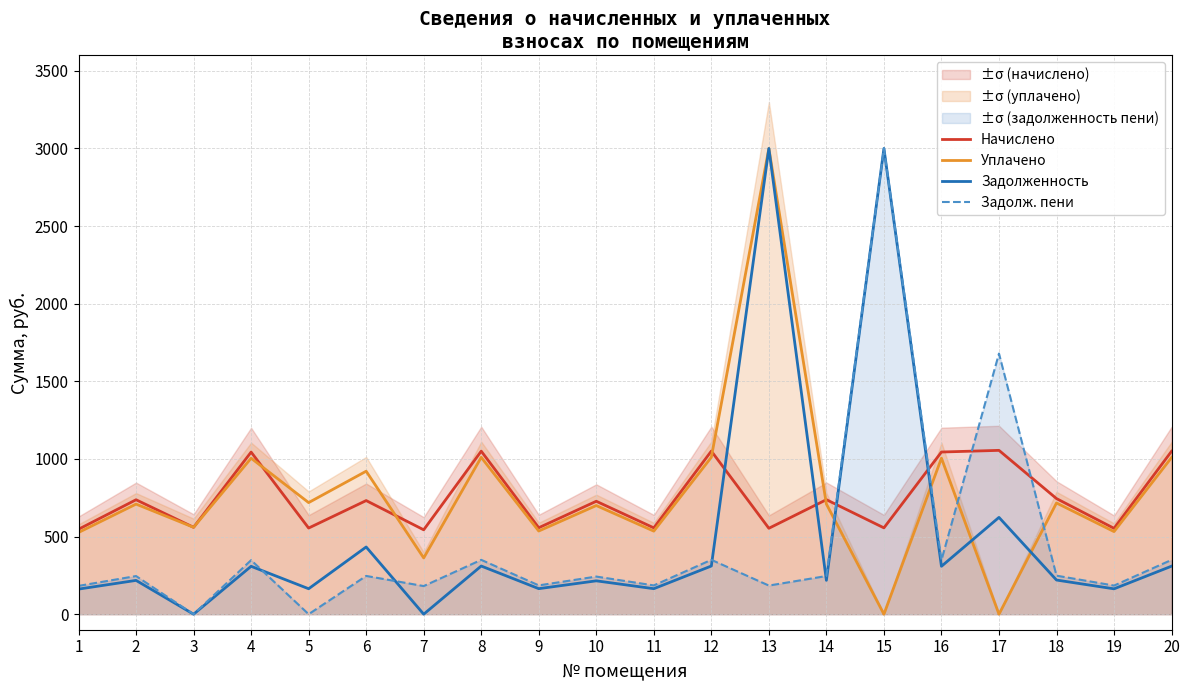

Does the chart have visible grid lines?

Yes